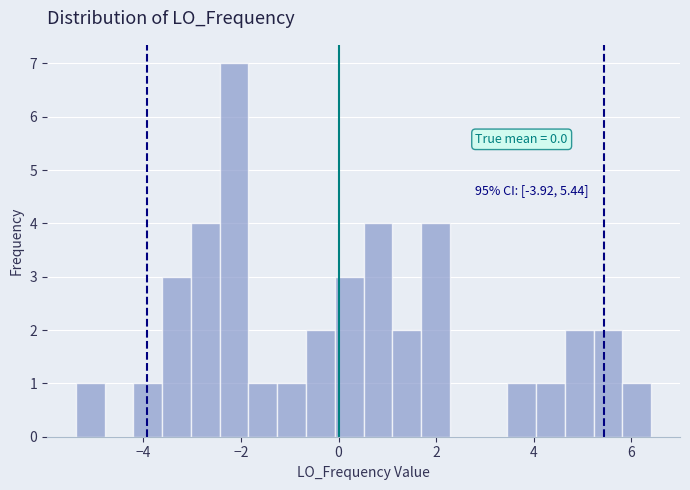

Read against the x-axis, roughly where is the centre of the tallest bar?

-2.2